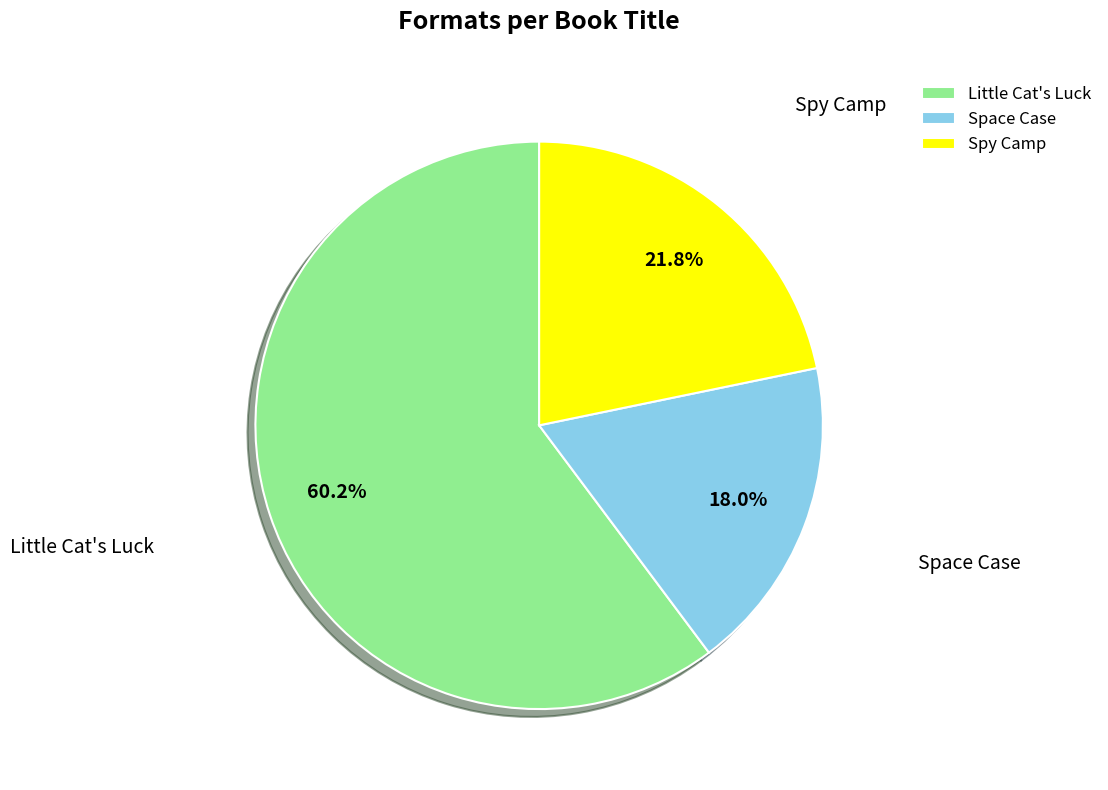

Does Little Cat's Luck represent more than half of the total?

Yes